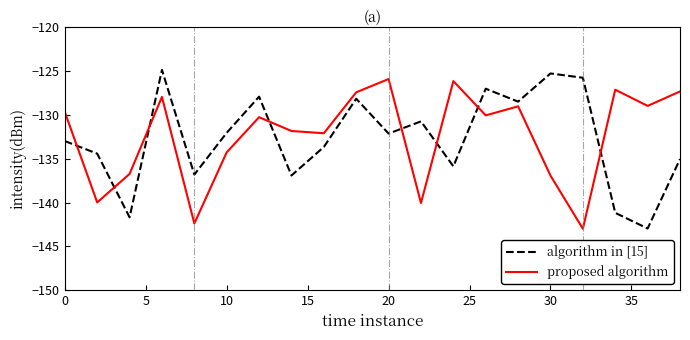

What is the maximum value for algorithm in [15]?

-124.8